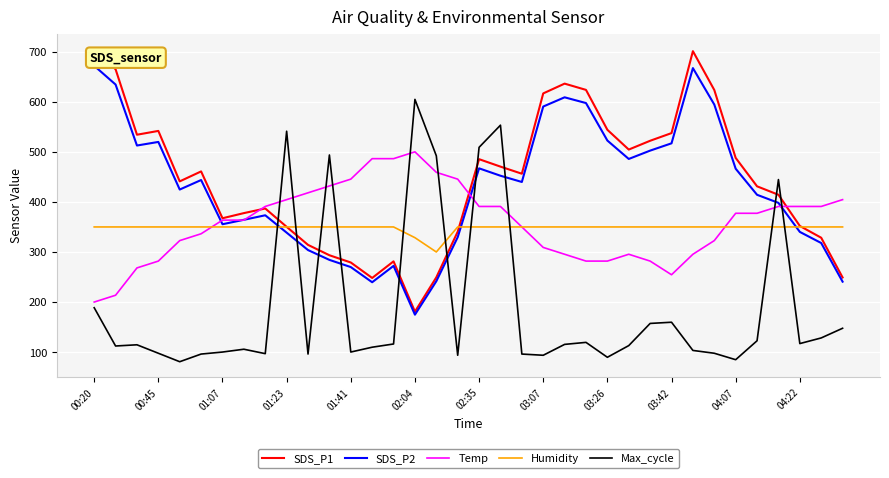

True or false: Max_cycle and SDS_P2 cross at least once.

True